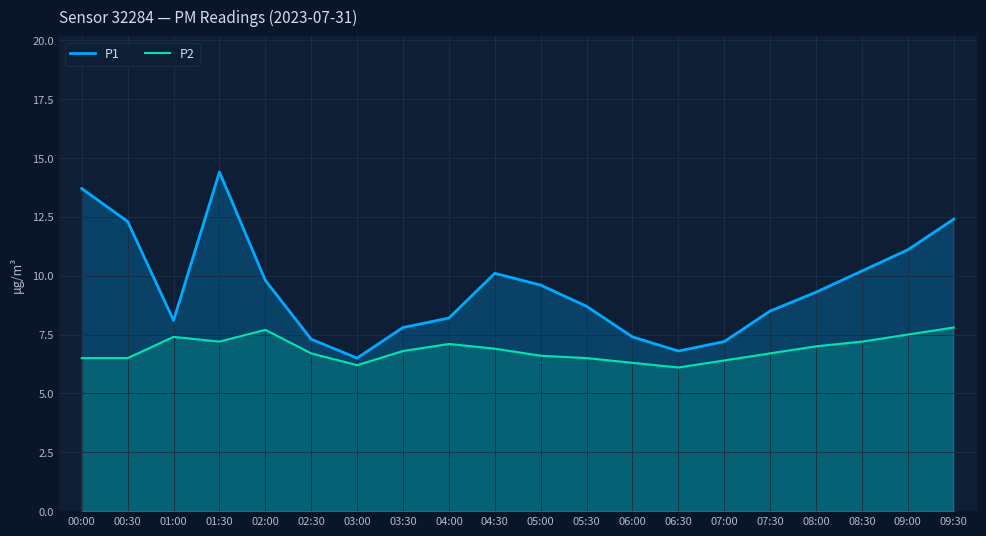

What is the minimum value for P2?

6.1